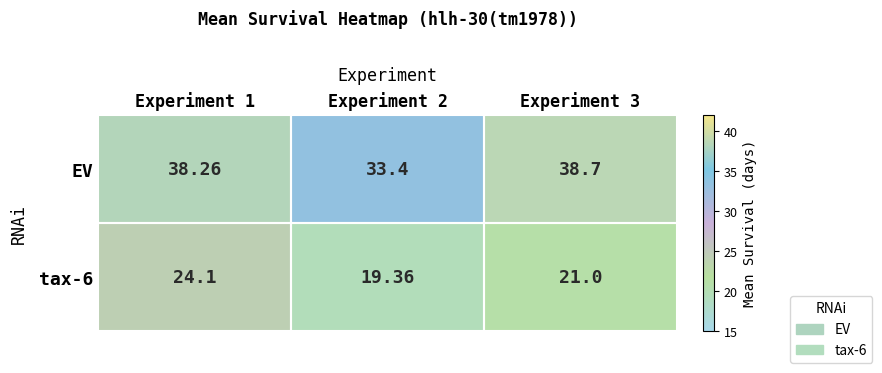

How many data points does each series have?

3